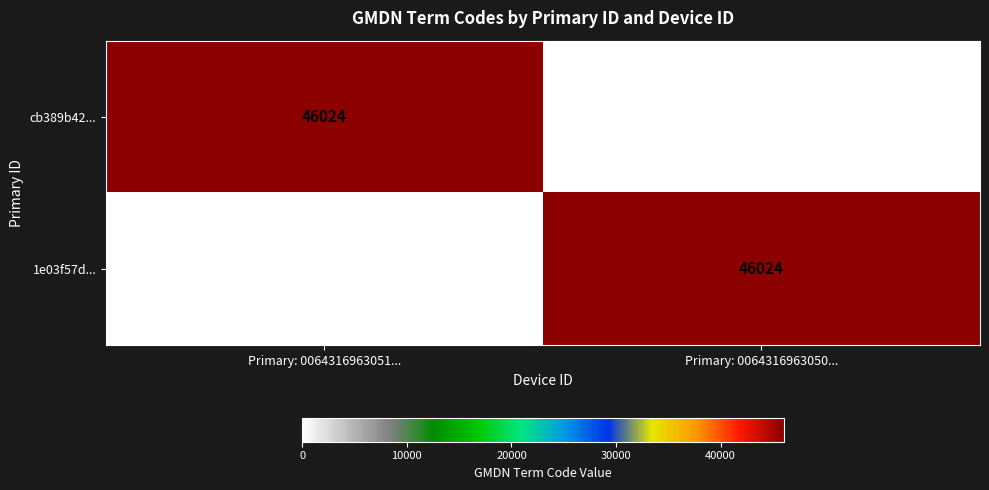

What is the total value across all series at Primary: 0064316963051...?

46024